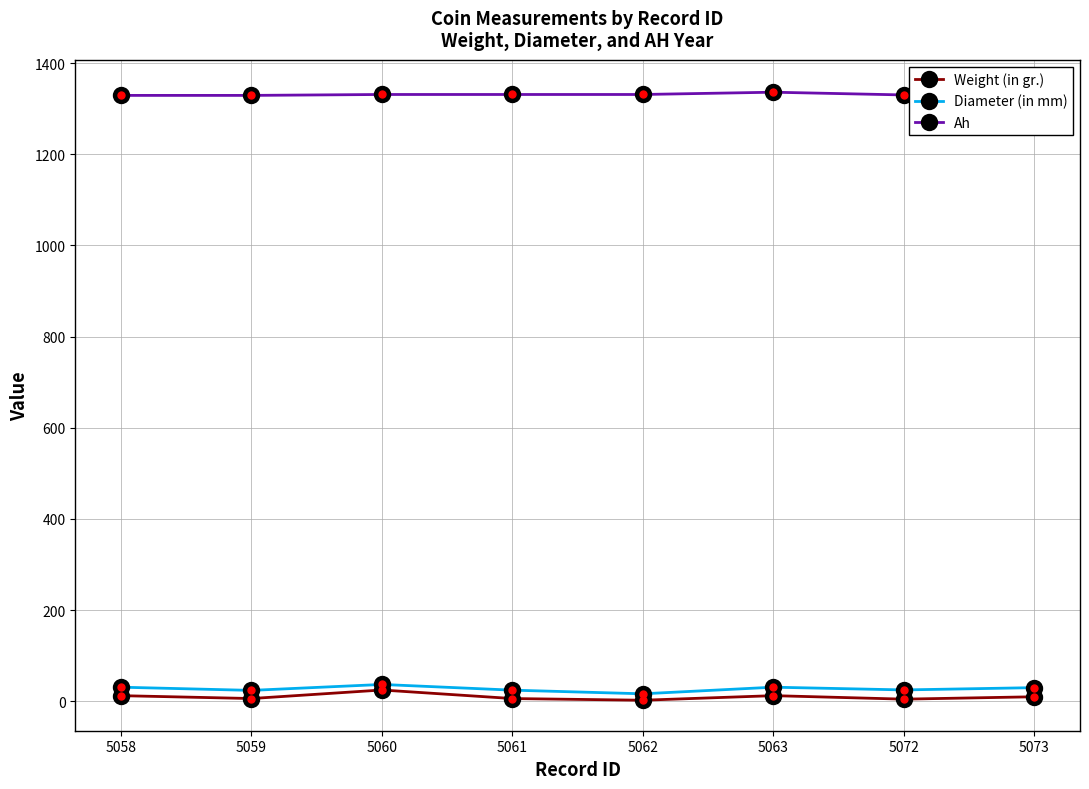

Between 5060 and 5061, which series saw the biggest shift?

Weight (in gr.)